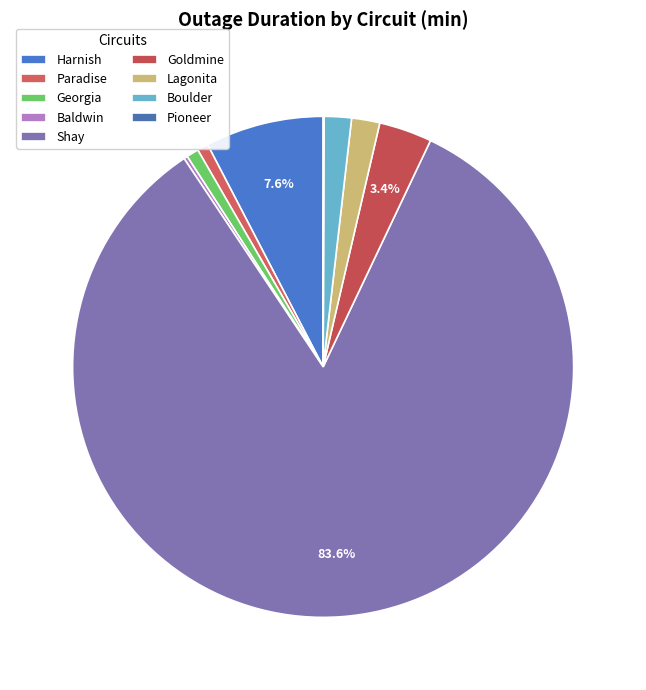

Which category has the smallest portion of the pie?

Pioneer